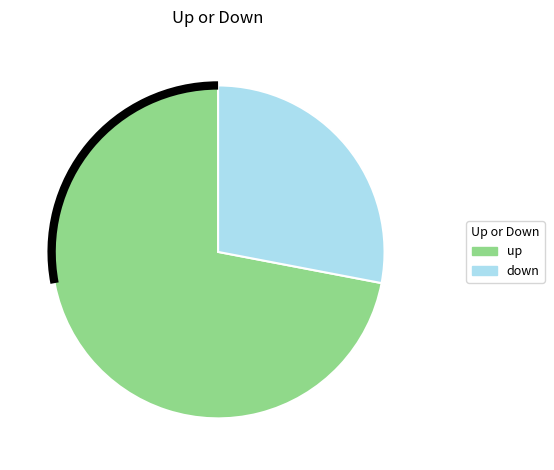

What is the smallest slice in the pie chart?

down